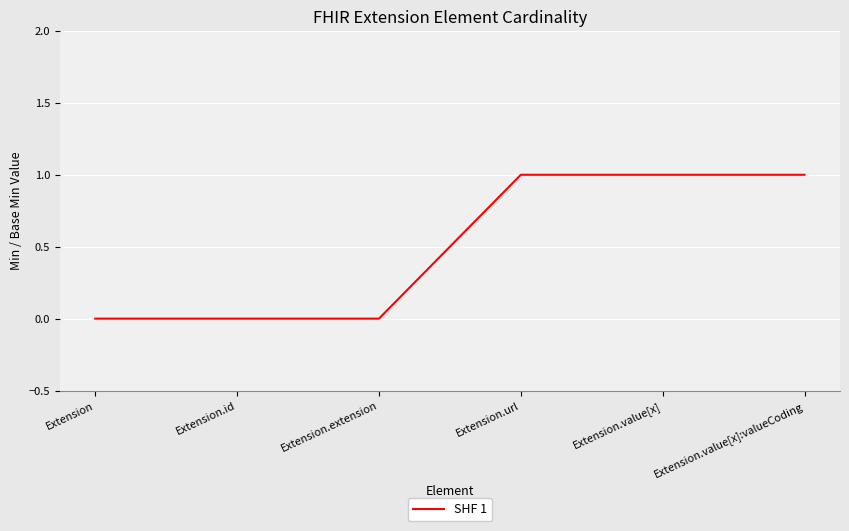

What is the change in value from Extension to Extension.value[x]?

+1